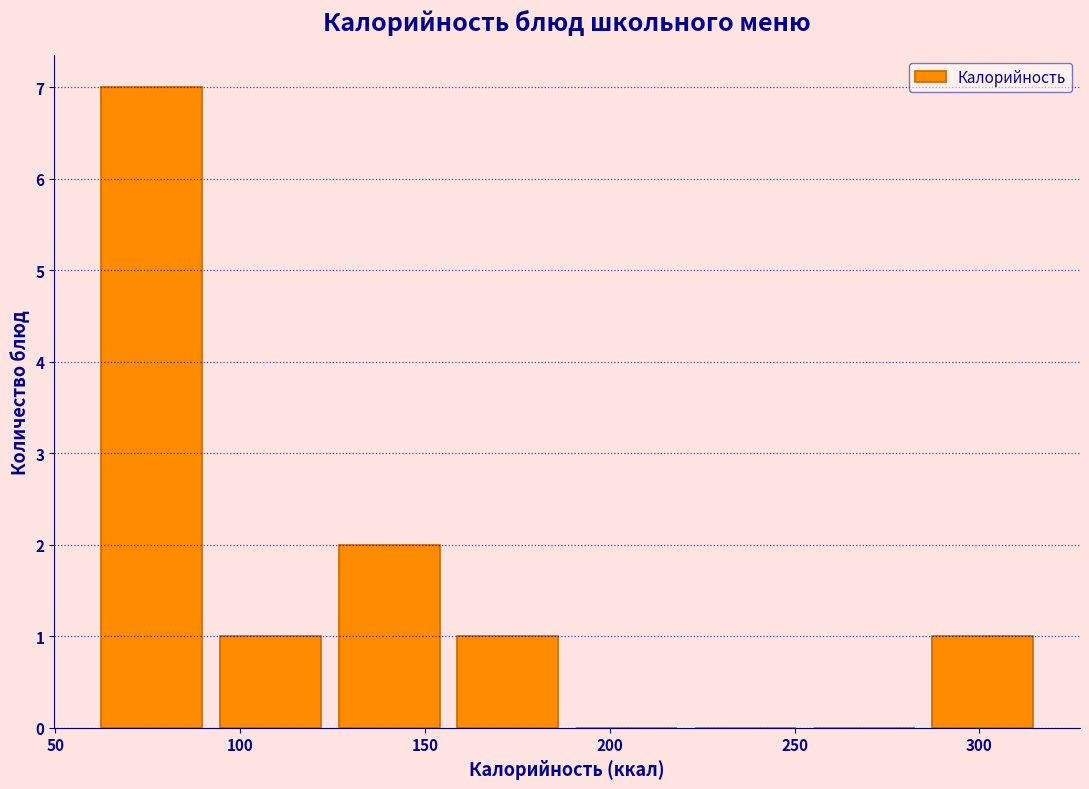

Reading left to right, transcribe this chart: for each bar, give the range it covers on the x-axis and its height. Neither the bar edges nor the heights are printed on the chart, so give them approximately, as read against the axes.

60 to 90: 7
90 to 125: 1
125 to 155: 2
155 to 190: 1
190 to 220: 0
220 to 255: 0
255 to 285: 0
285 to 315: 1